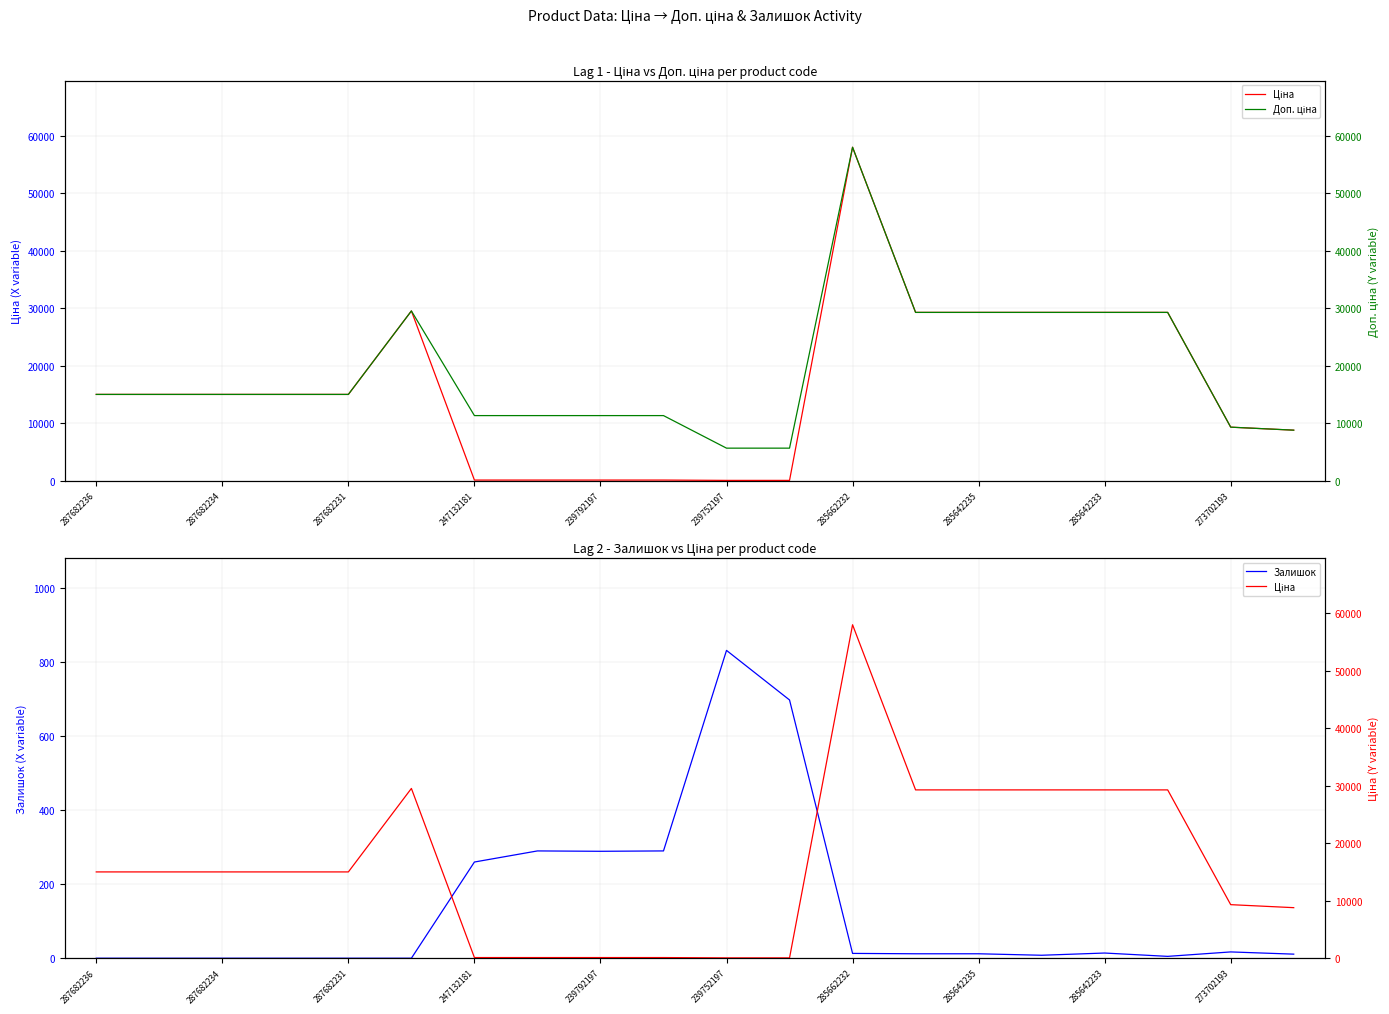

The Залишок series shows 12 at 285642235. True or false?

True